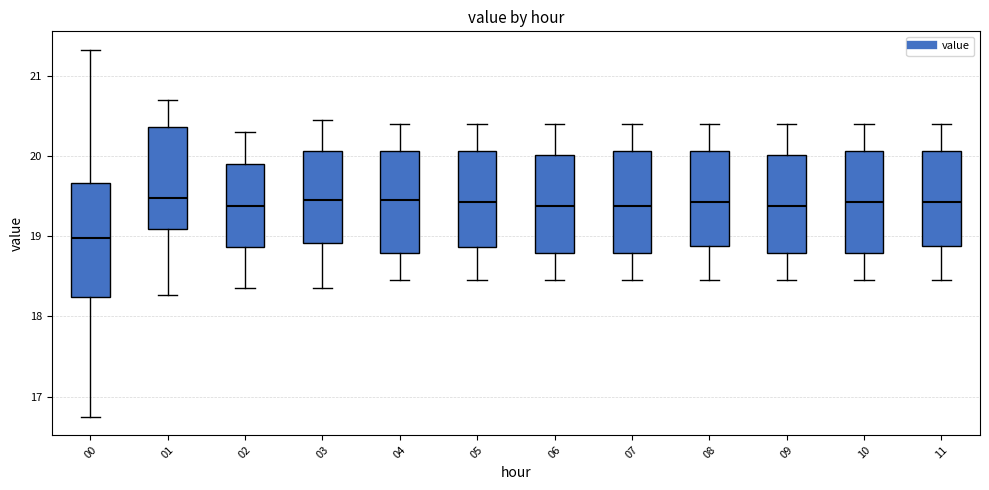

Which box's median line is the lowest?

00